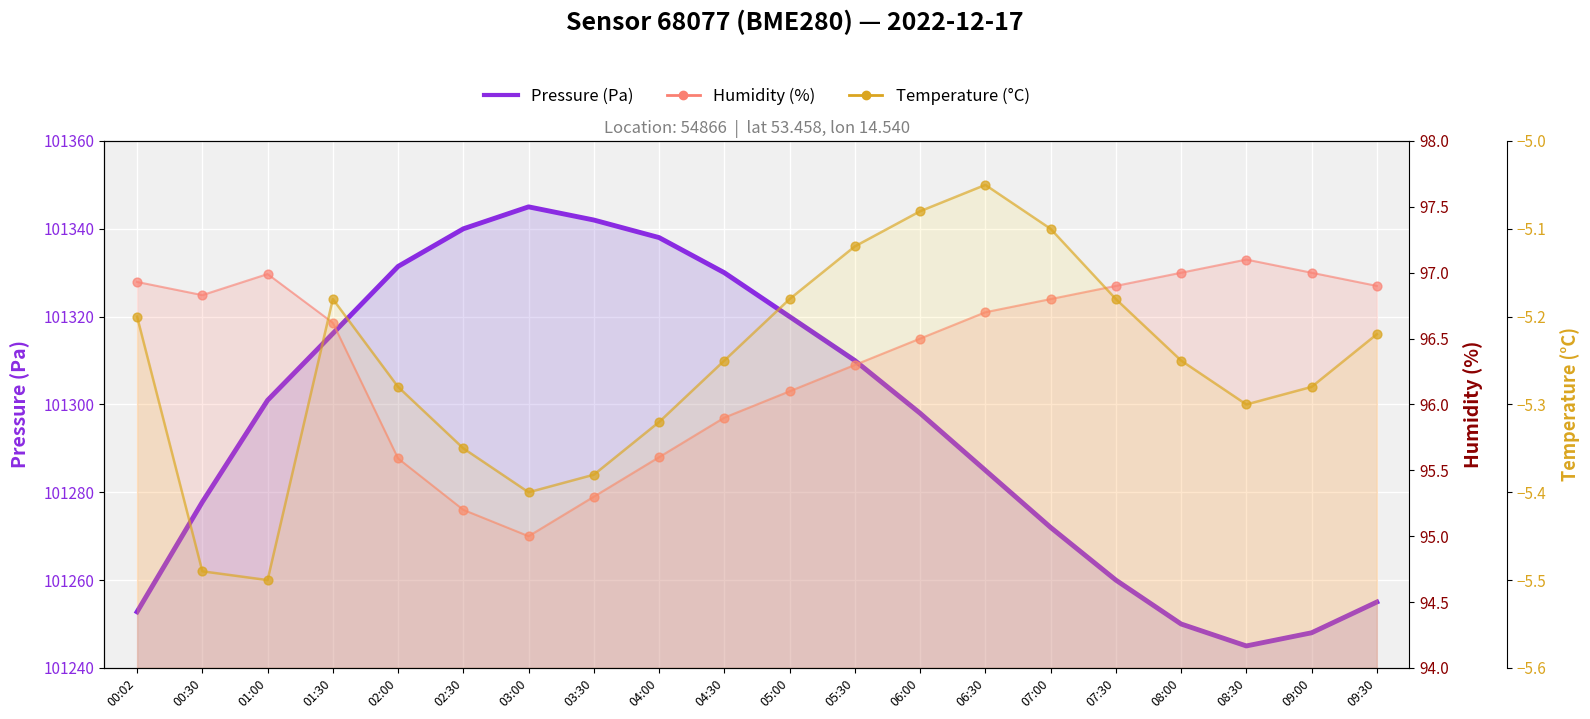

At how many categories does at least one series exceed 69931?

20